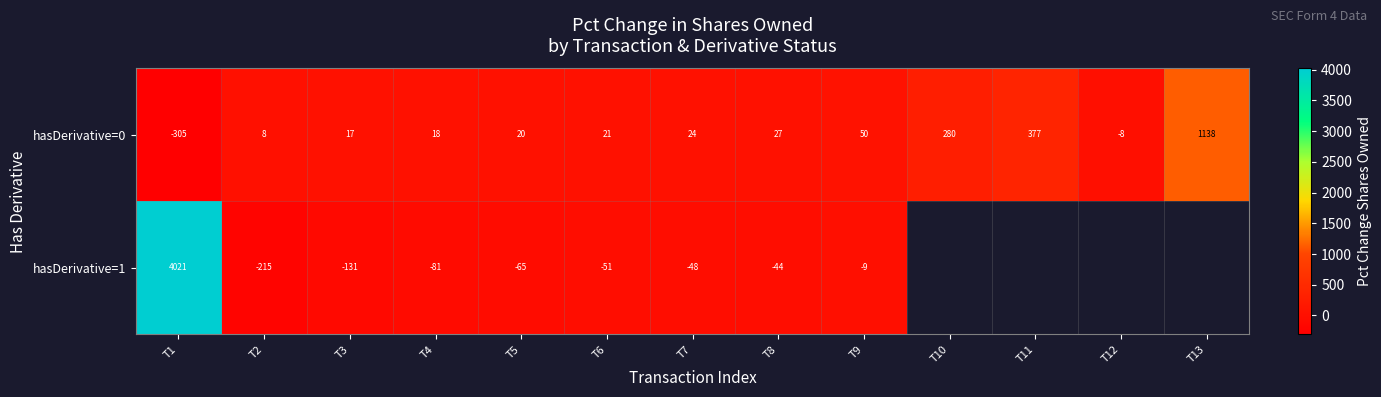

Rank the series at T7 from lowest to highest value.

hasDerivative=1, hasDerivative=0